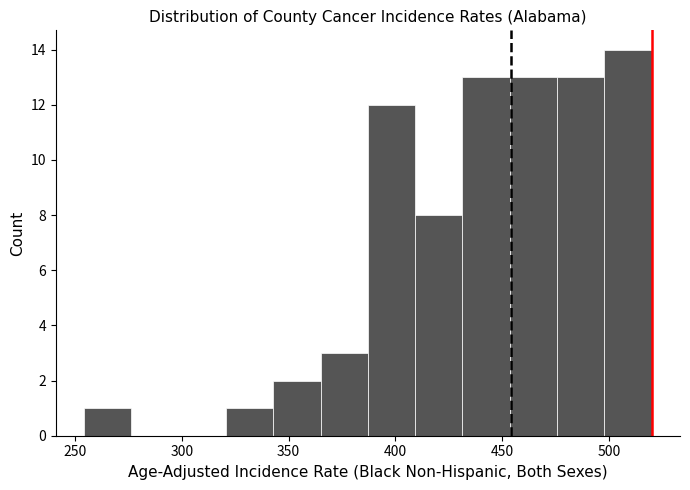

What is the height of the bar covering 345 to 365 on the x-axis? Neither the bar edges nor the heights are printed on the chart, so give them approximately, as read against the axes.

2